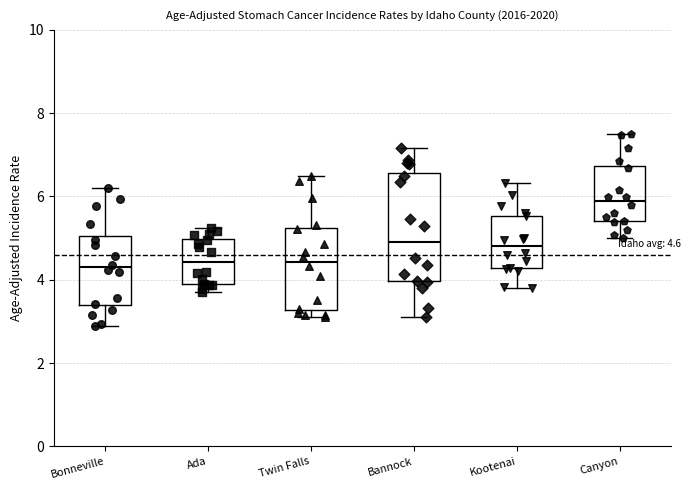

Which box's median line is the lowest?

Bonneville